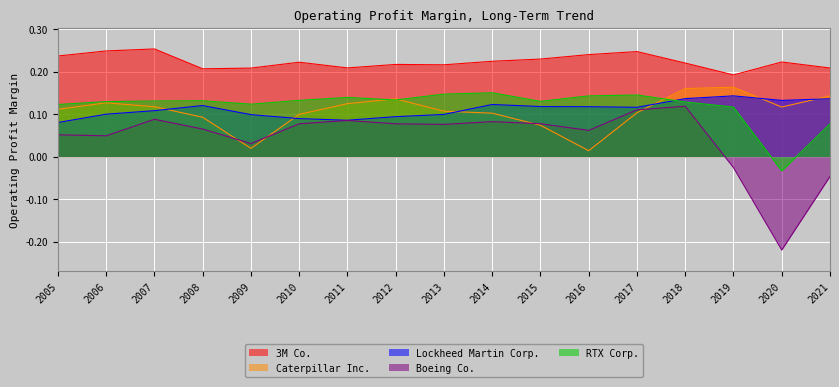

How many distinct data groups are displayed?

5